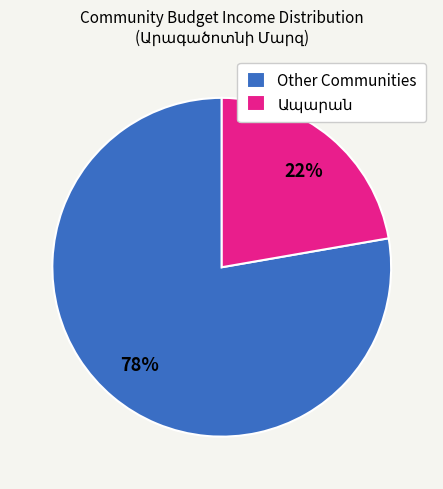

To the nearest percent, what percentage of the pie is Other Communities?

78%